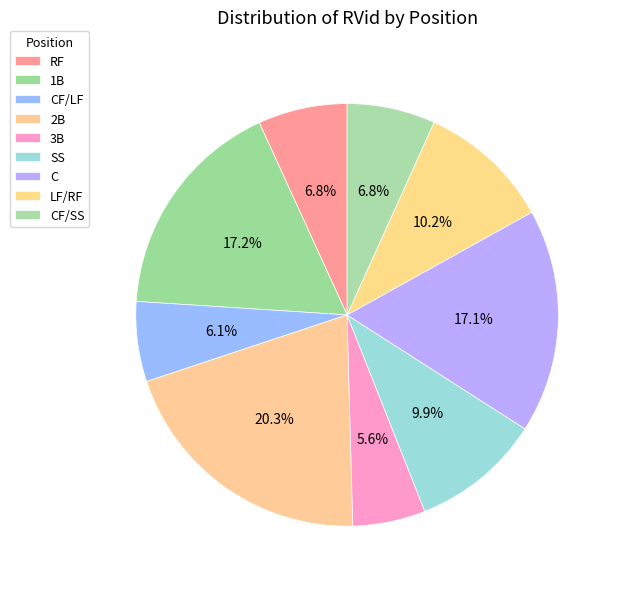

How many segments does this pie chart have?

9